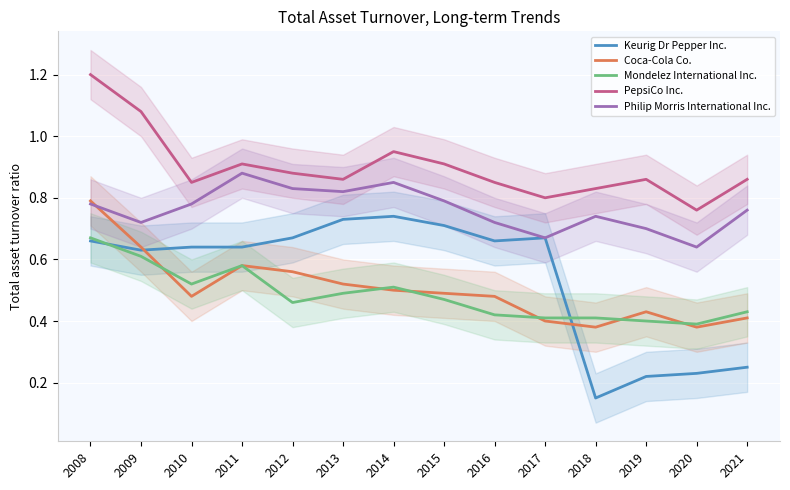

True or false: Coca-Cola Co. has a value of 0.4 at 2020.

True